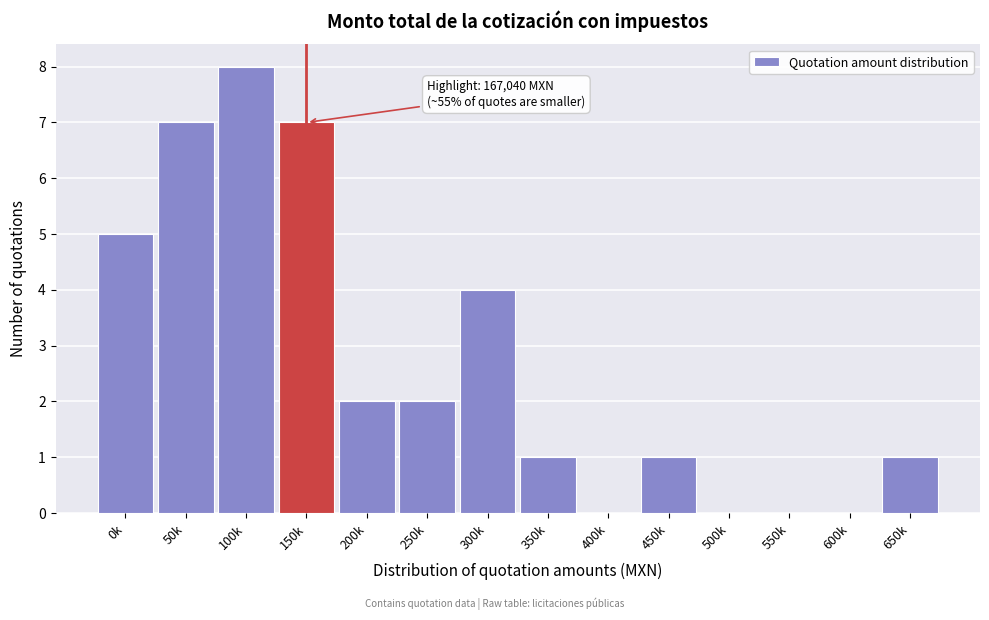

Reading left to right, list all the values displayed in this chart.

0k=5	50k=7	100k=8	150k=7	200k=2	250k=2	300k=4	350k=1	400k=0	450k=1	500k=0	550k=0	600k=0	650k=1